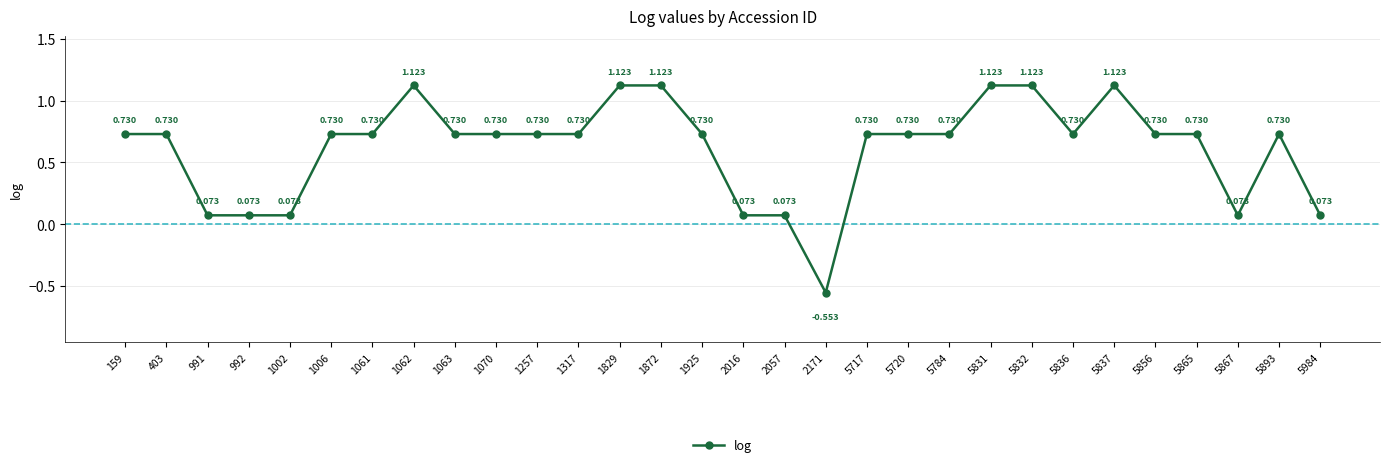

True or false: there are more than 0 points higher than both neighbors.

True